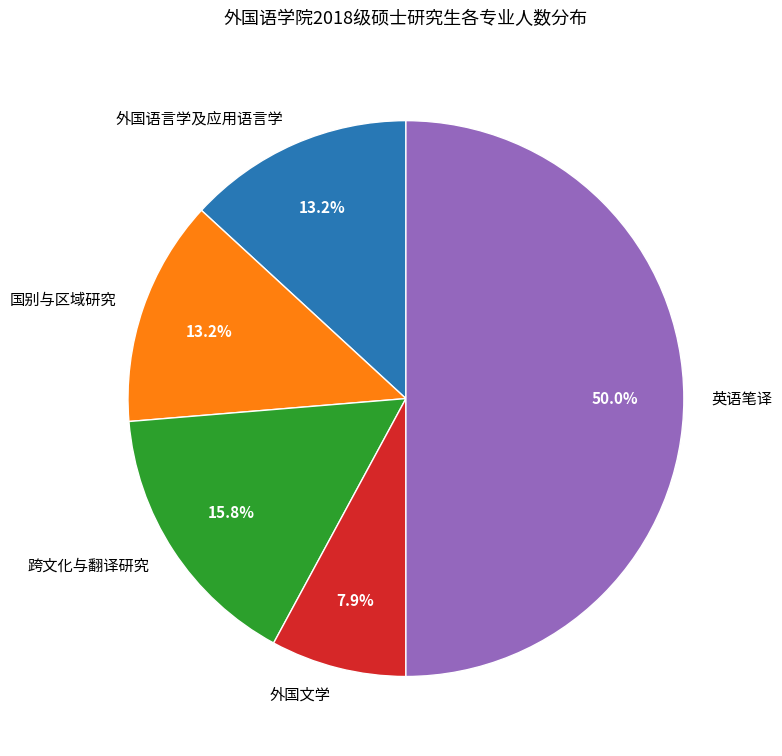

Is 外国文学 the majority of the pie?

No